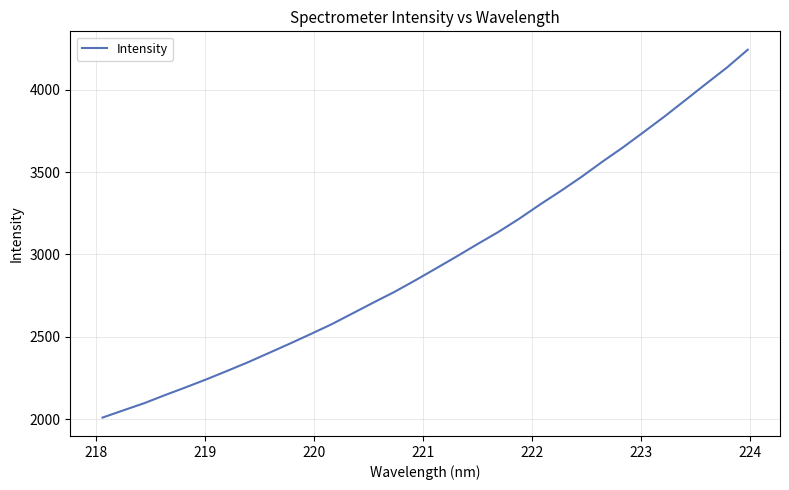

What is the difference between the maximum and minimum values?

2234.6